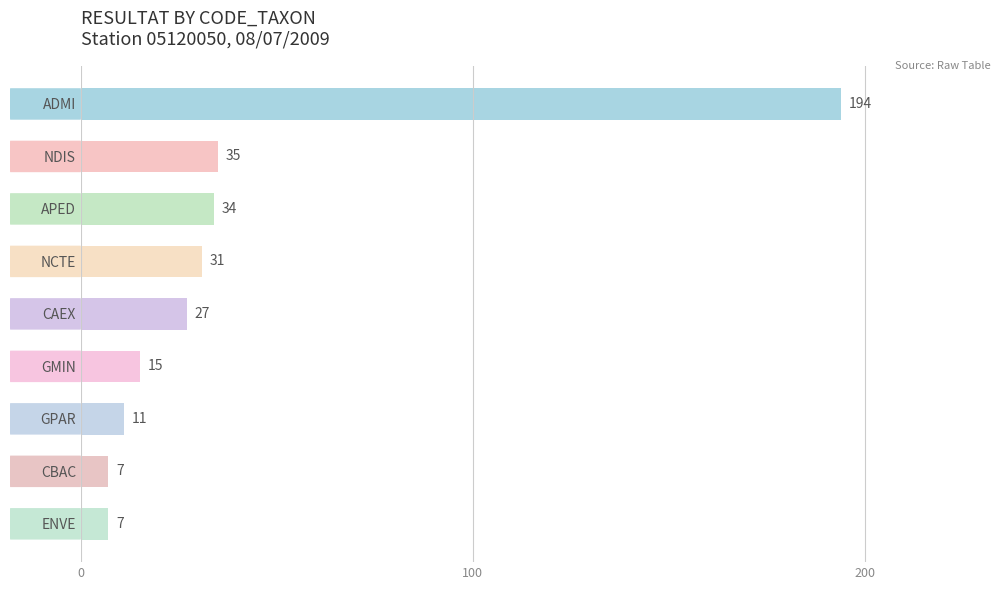

Which category has the highest value across all series?

ADMI